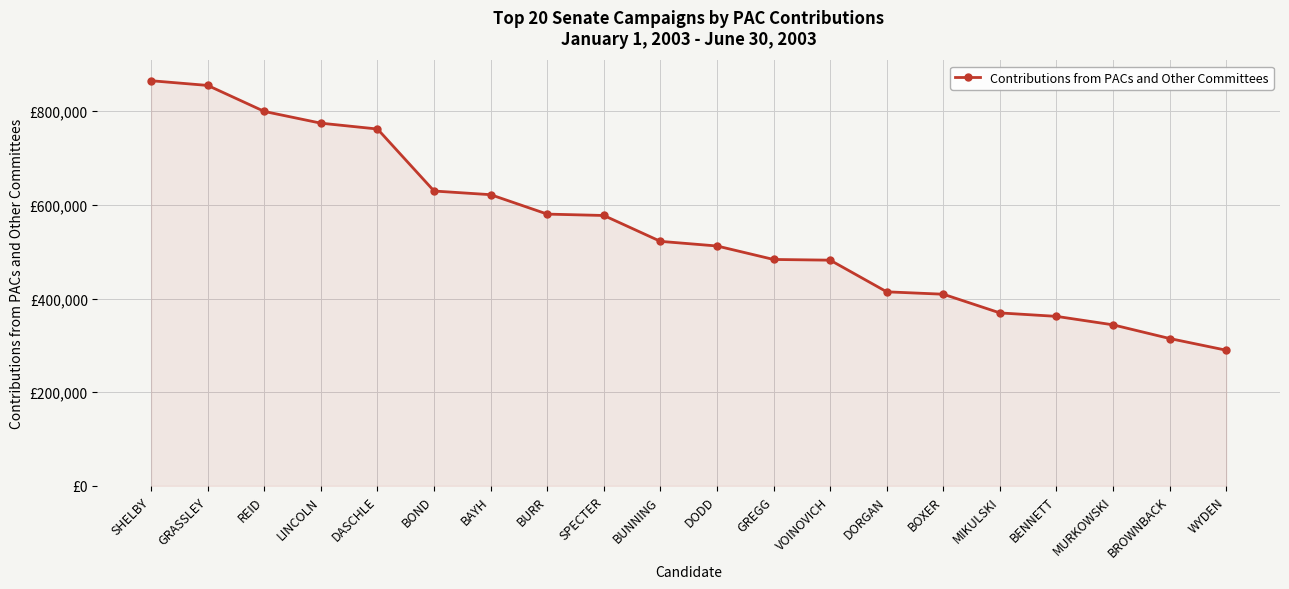

Which has a higher value, DODD or SPECTER?

SPECTER